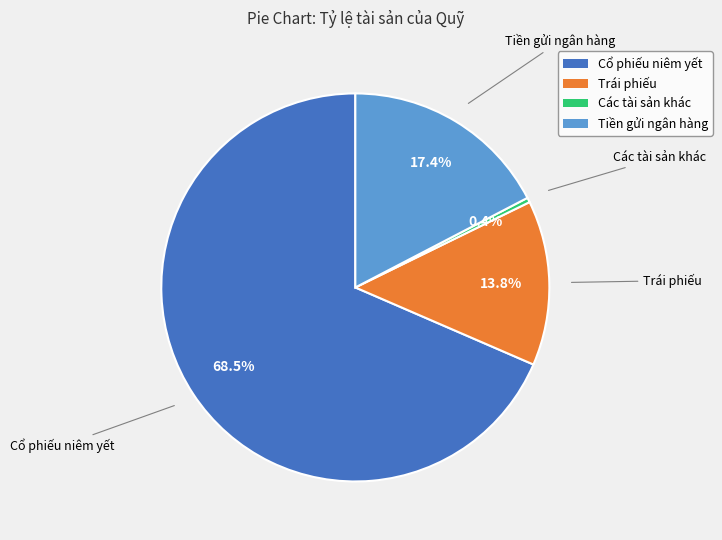

To the nearest percent, what is the difference between the Các tài sản khác and Cổ phiếu niêm yết slice percentages?

68%